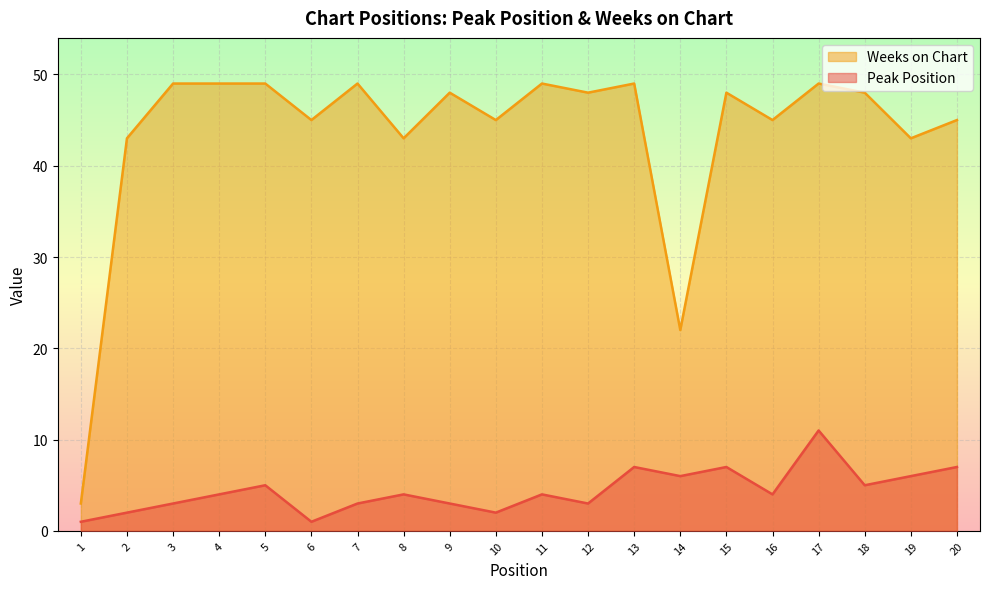

What are all the series names shown in the legend?

Weeks on Chart, Peak Position